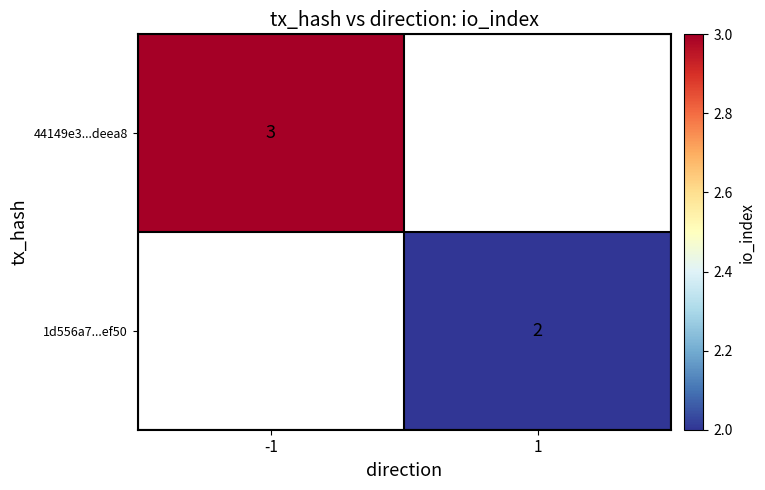

At how many categories does at least one series exceed 2?

1